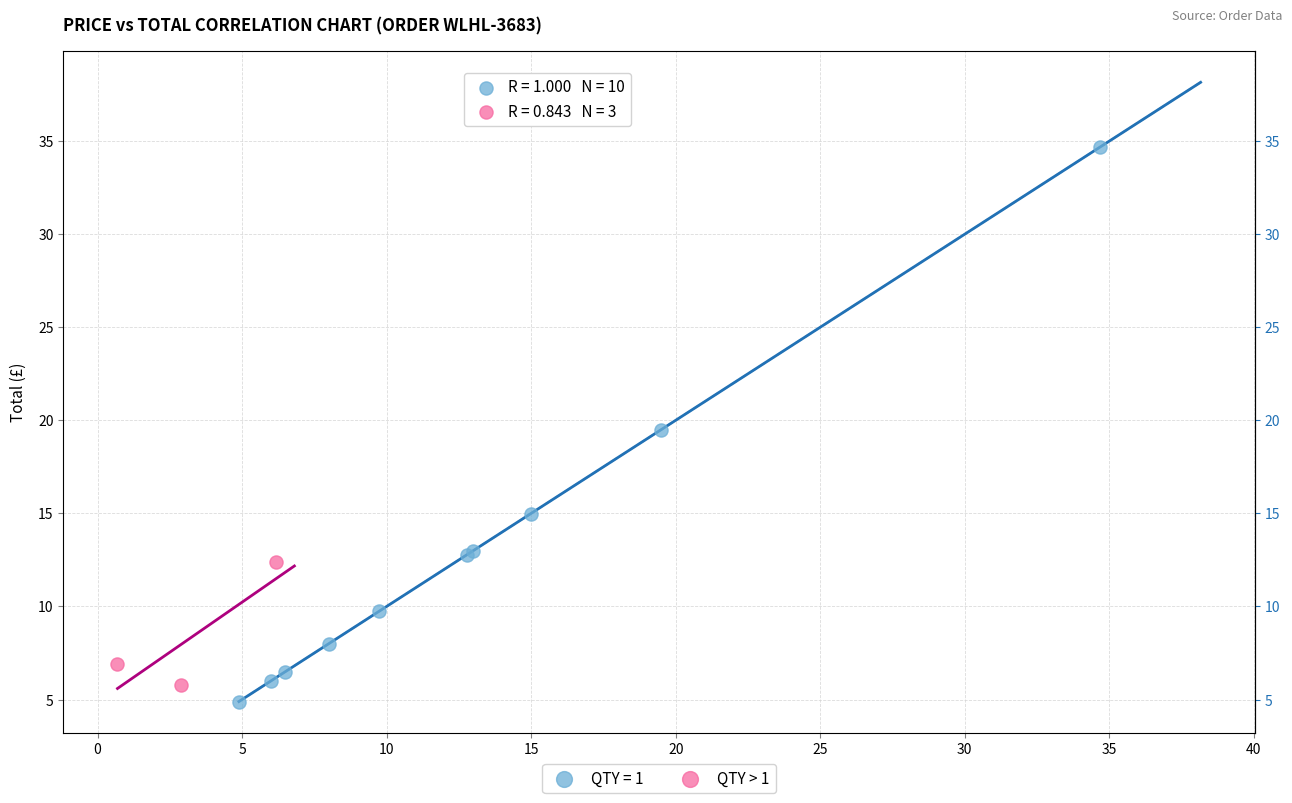

Which series has the widest spread of Y values?

QTY = 1